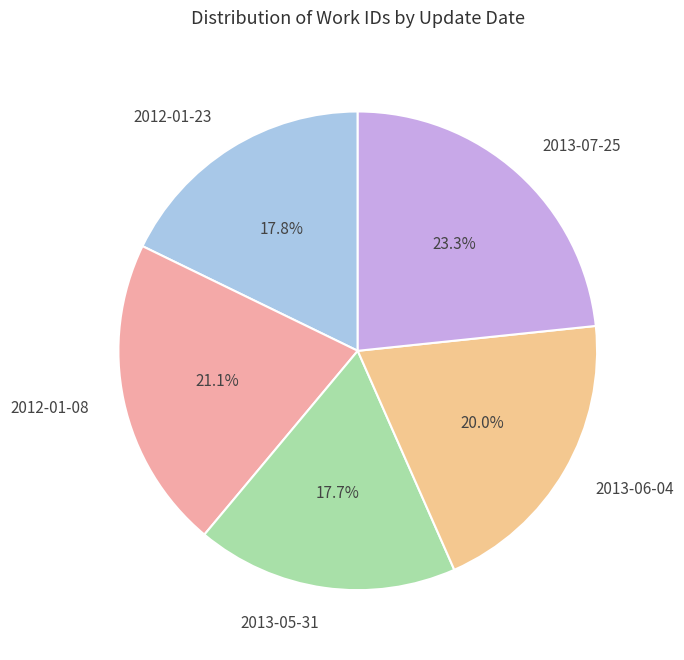

Is it true that 2012-01-08 is 36% of the pie?

False